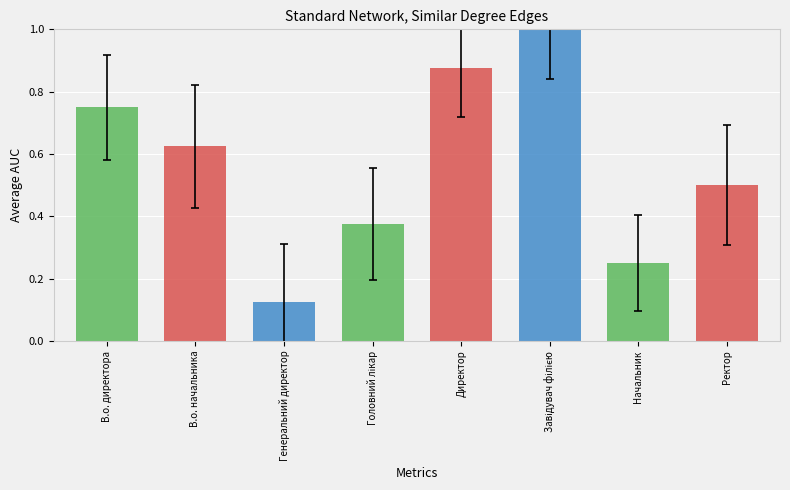

Is it true that the value at В.о. директора is 1.2?

False